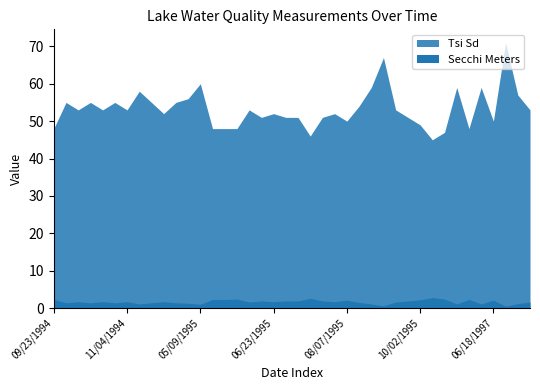

Reading right to left, list all the values displayed in this chart.

Secchi Meters: 07/16/1997=1.6	07/05/1997=1.2	07/02/1997=0.5	06/18/1997=2.1	09/10/1996=1.1	07/25/1996=2.3	06/26/1996=1.1	01/01/1996=2.4	10/30/1995=2.8	10/02/1995=2.2	09/25/1995=1.9	09/11/1995=1.6	08/30/1995=0.6	08/20/1995=1.1	08/14/1995=1.5	08/07/1995=2.1	07/31/1995=1.7	07/23/1995=1.9	07/14/1995=2.6	07/07/1995=1.9	06/30/1995=1.9	06/23/1995=1.7	06/15/1995=1.9	06/09/1995=1.6	06/01/1995=2.4	05/26/1995=2.3	05/15/1995=2.3	05/09/1995=1.0	04/24/1995=1.3	04/17/1995=1.4	11/25/1994=1.7	11/17/1994=1.4	11/10/1994=1.1	11/04/1994=1.7	10/28/1994=1.4	10/20/1994=1.7	10/13/1994=1.4	10/06/1994=1.7	09/29/1994=1.4	09/23/1994=2.3
Tsi Sd: 07/16/1997=53.0	07/05/1997=57.0	07/02/1997=71.0	06/18/1997=50.0	09/10/1996=59.0	07/25/1996=48.0	06/26/1996=59.0	01/01/1996=47.0	10/30/1995=45.0	10/02/1995=49.0	09/25/1995=51.0	09/11/1995=53.0	08/30/1995=67.0	08/20/1995=59.0	08/14/1995=54.0	08/07/1995=50.0	07/31/1995=52.0	07/23/1995=51.0	07/14/1995=46.0	07/07/1995=51.0	06/30/1995=51.0	06/23/1995=52.0	06/15/1995=51.0	06/09/1995=53.0	06/01/1995=48.0	05/26/1995=48.0	05/15/1995=48.0	05/09/1995=60.0	04/24/1995=56.0	04/17/1995=55.0	11/25/1994=52.0	11/17/1994=55.0	11/10/1994=58.0	11/04/1994=53.0	10/28/1994=55.0	10/20/1994=53.0	10/13/1994=55.0	10/06/1994=53.0	09/29/1994=55.0	09/23/1994=48.0